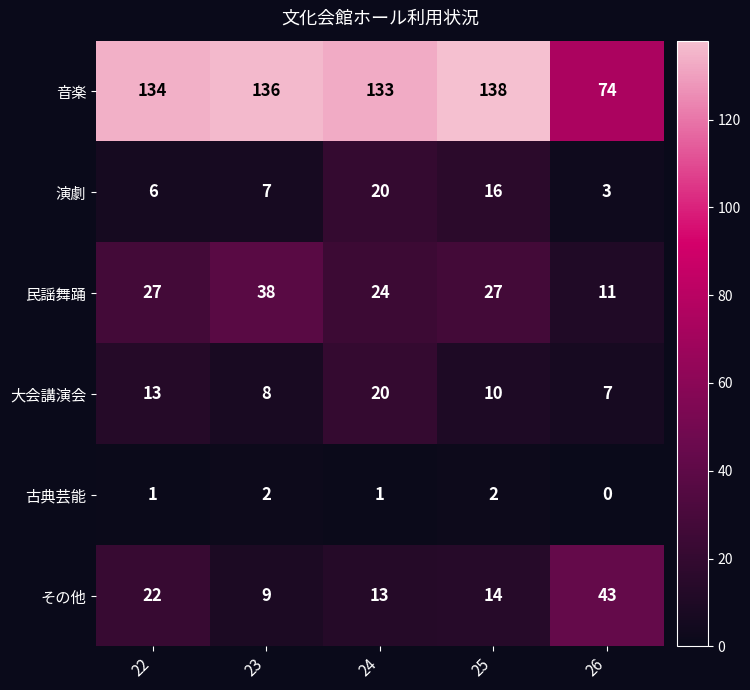

What is the difference between the highest and lowest values at 24?

132